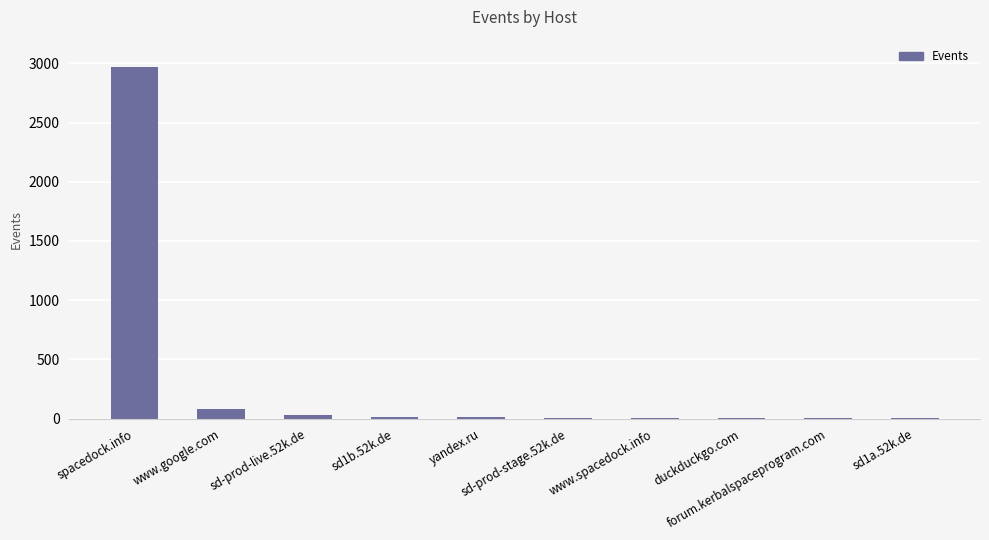

Are the bars grouped side by side (vs. stacked)?

No